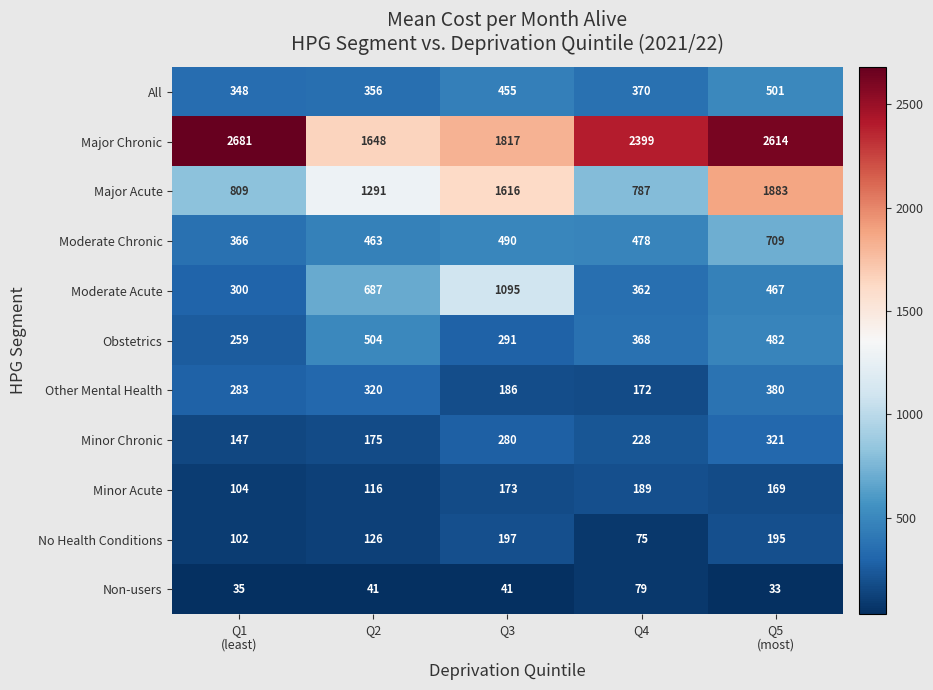

Which series changed the most between Q1
(least) and Q3?

Major Chronic